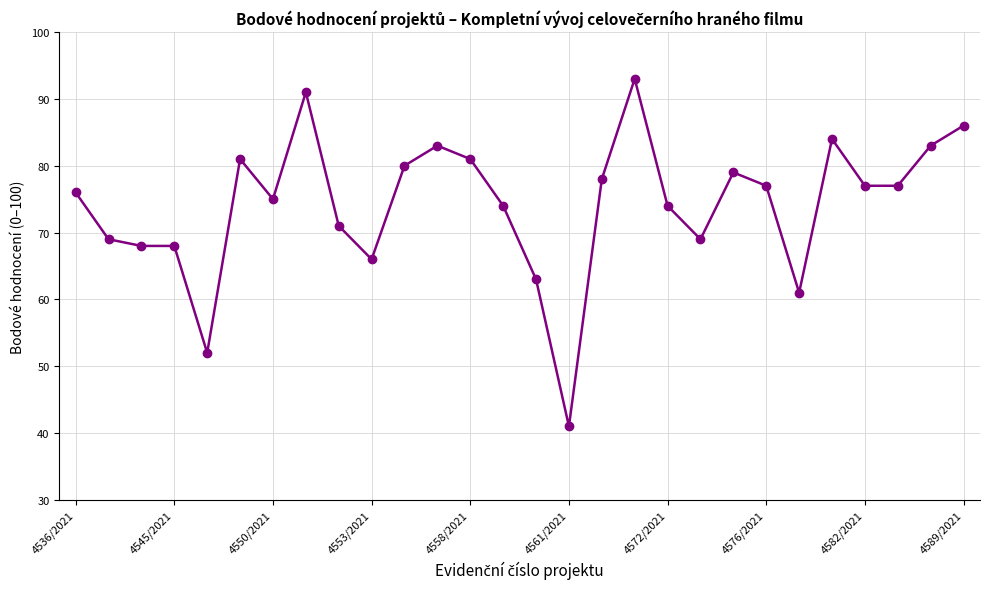

What is the sum of all values?

2077